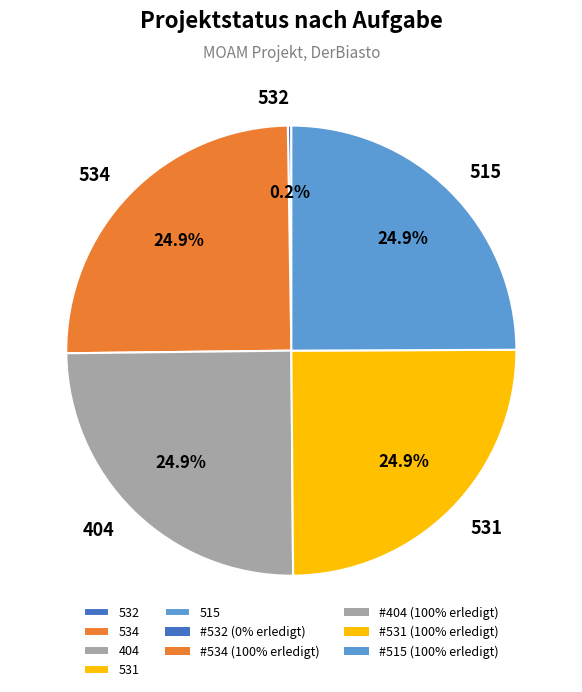

Is 404 the majority of the pie?

No